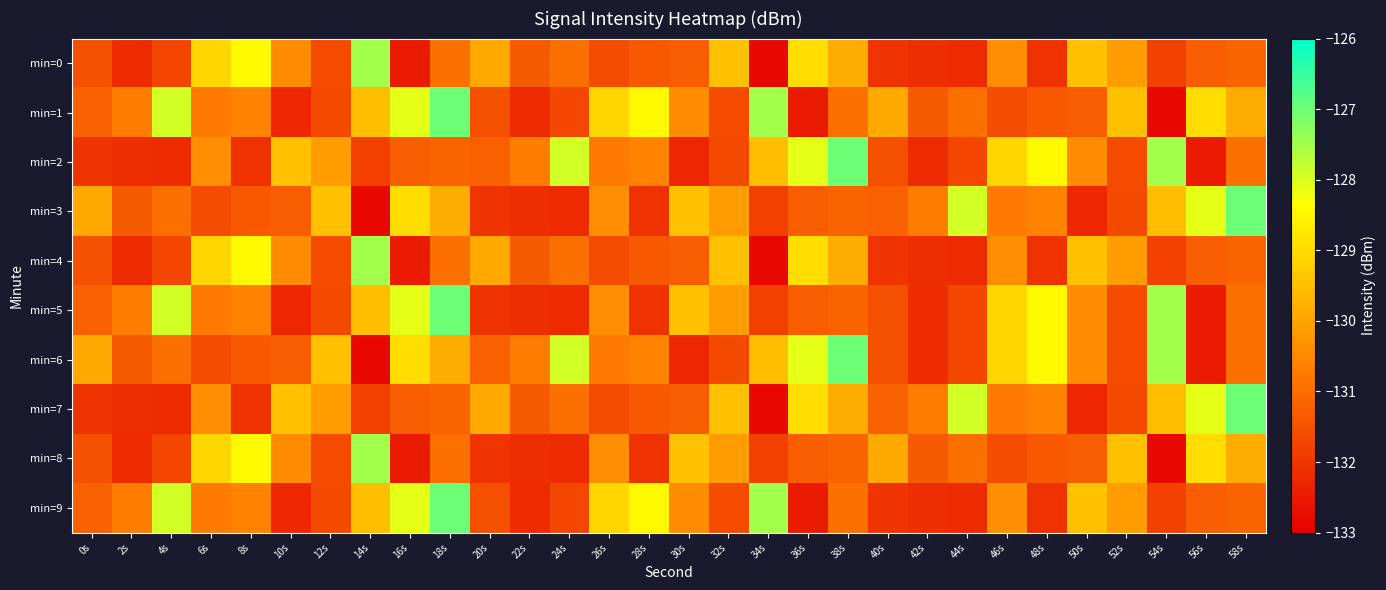

At 48s, list the series in order from largest to smallest.

min=2, min=5, min=6, min=3, min=7, min=1, min=8, min=0, min=4, min=9